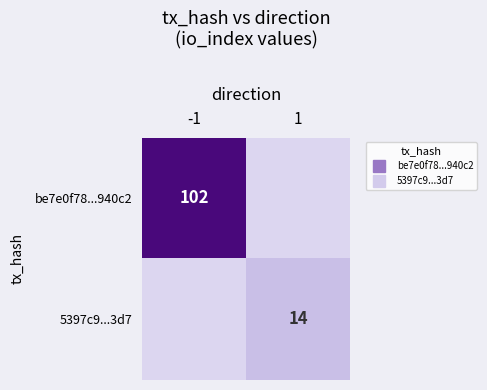

At 1, list the series in order from smallest to largest.

be7e0f78...940c2, 5397c9...3d7